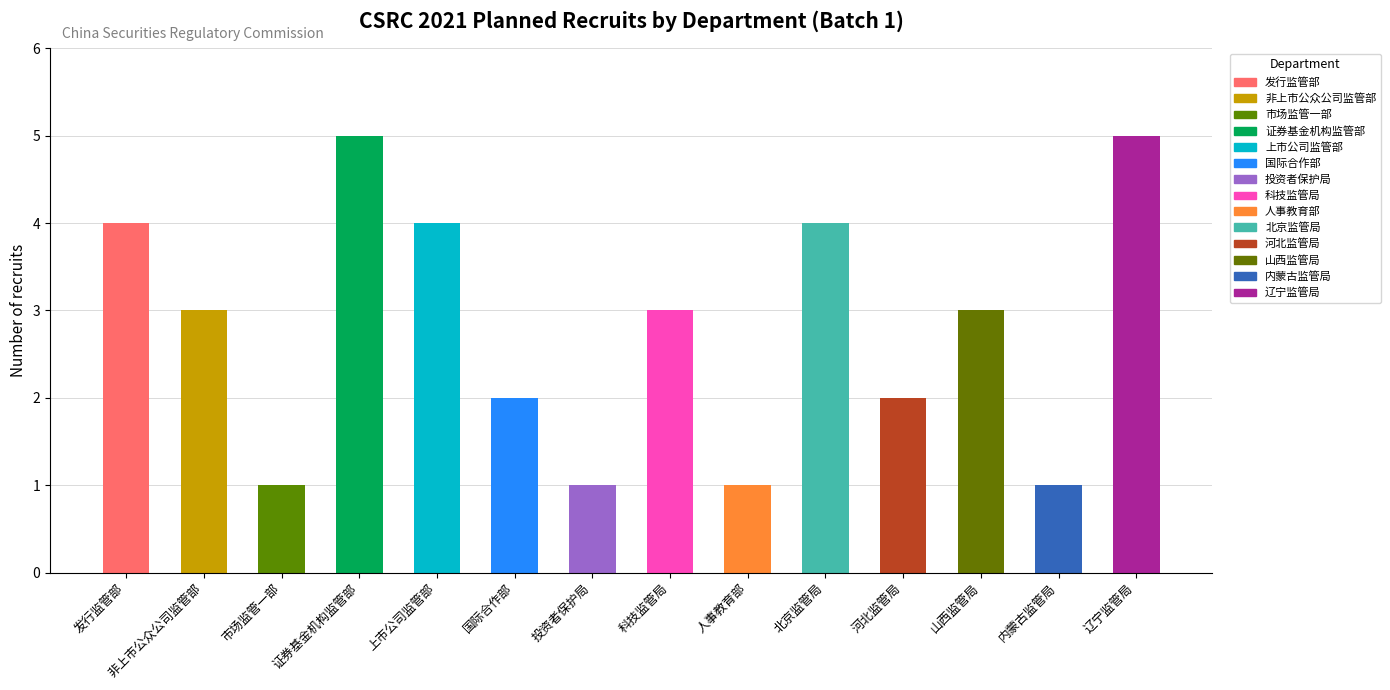

True or false: the data shows 1 at 国际合作部.

False